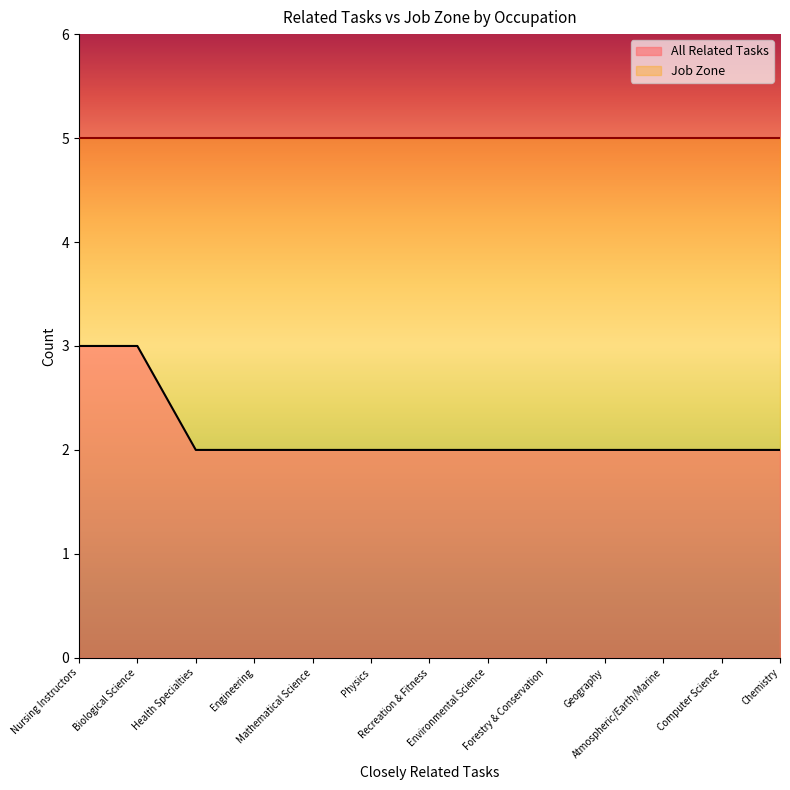

Rank the categories by value from lowest to highest.

Health Specialties, Engineering, Mathematical Science, Physics, Recreation & Fitness, Environmental Science, Forestry & Conservation, Geography, Atmospheric/Earth/Marine, Computer Science, Chemistry, Nursing Instructors, Biological Science